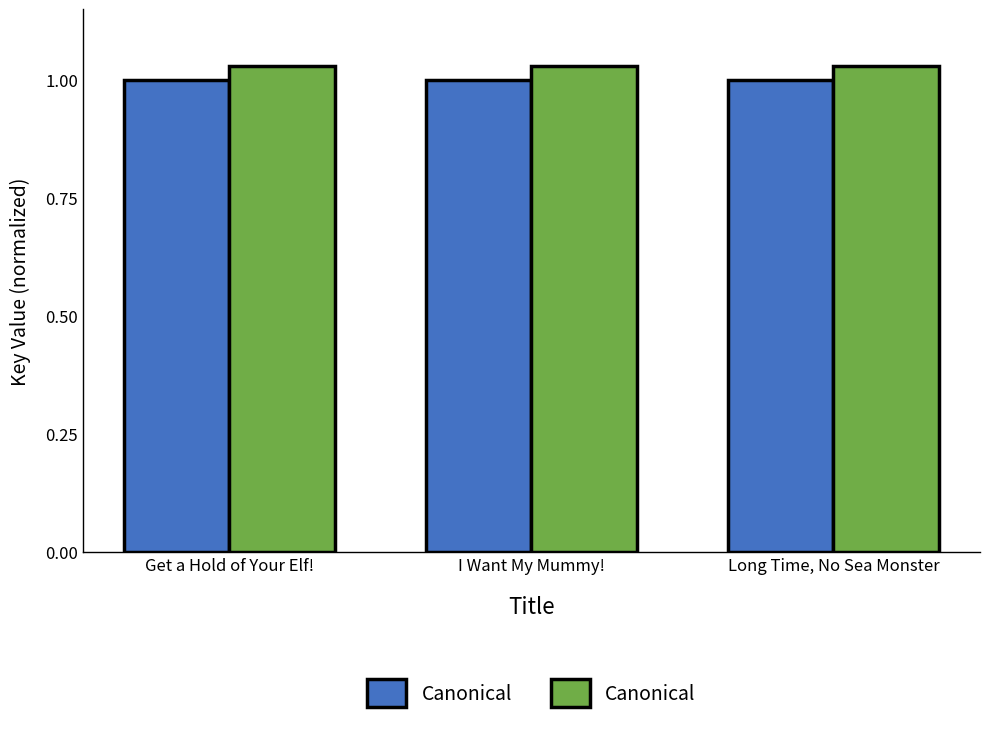

Are the bars horizontal?

No